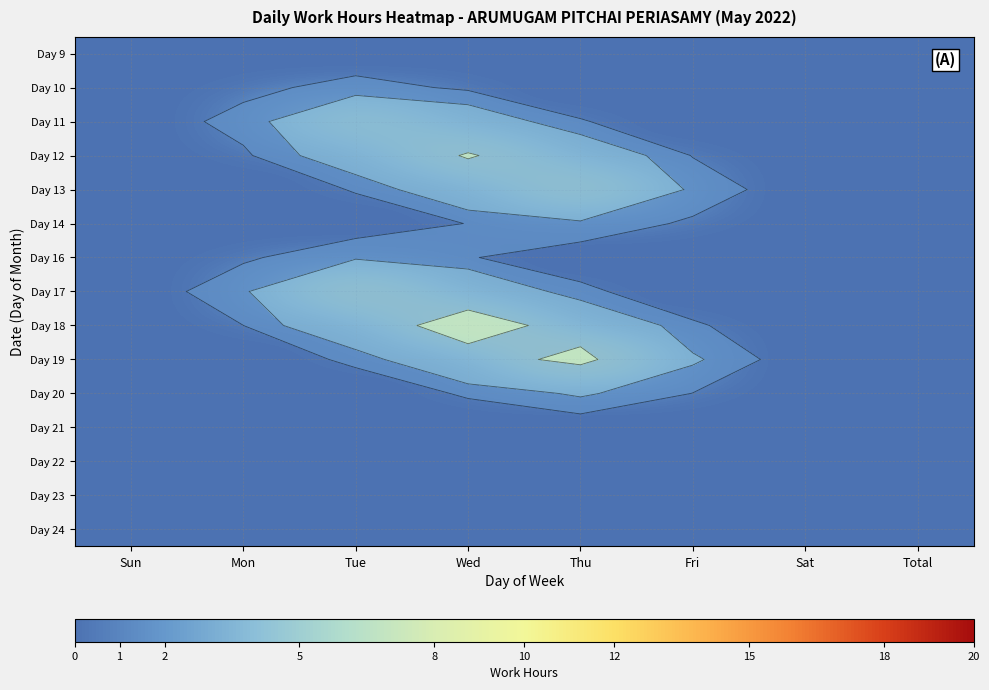

Count the number of data series in this chart.

15